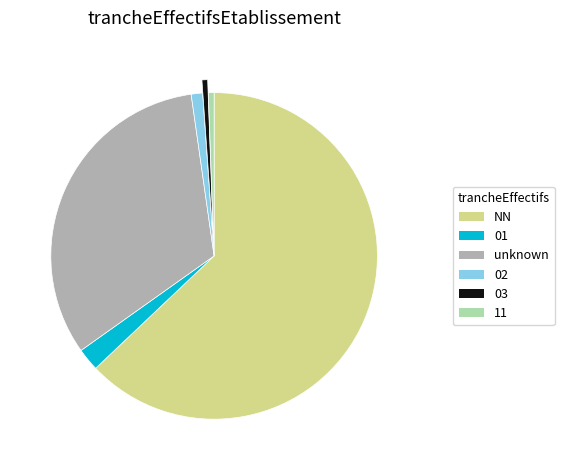

What is the largest slice in the pie chart?

NN